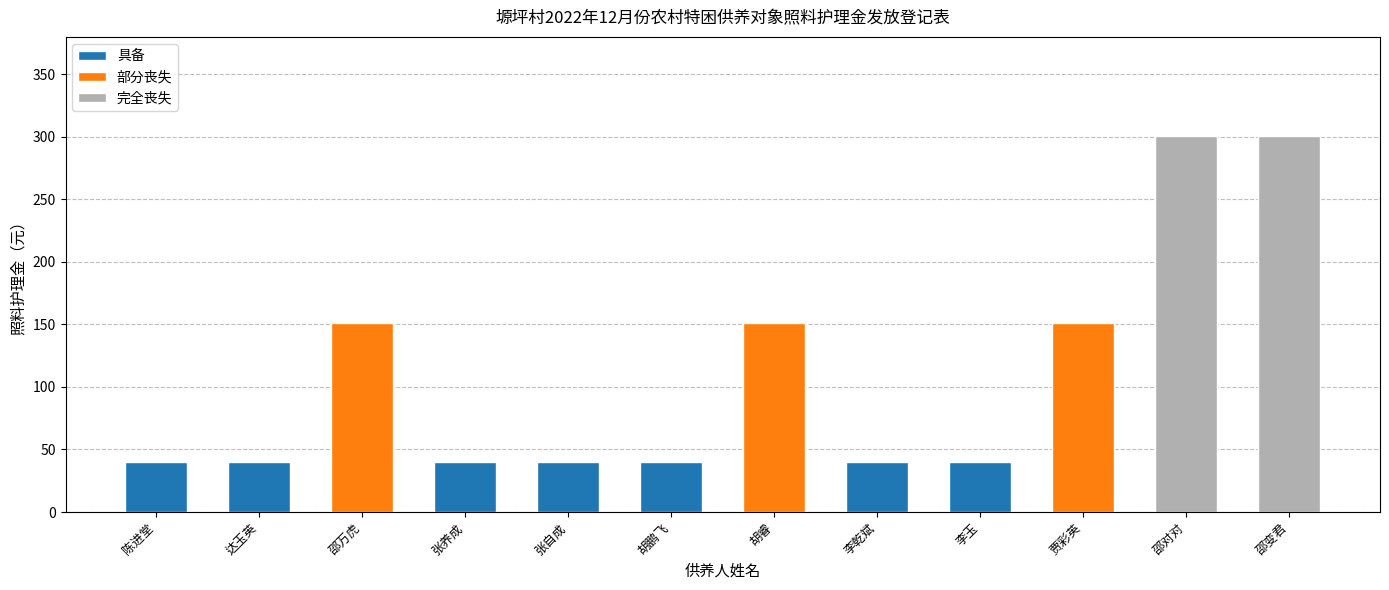

Read the value at 达玉英, to the nearest 10.

40